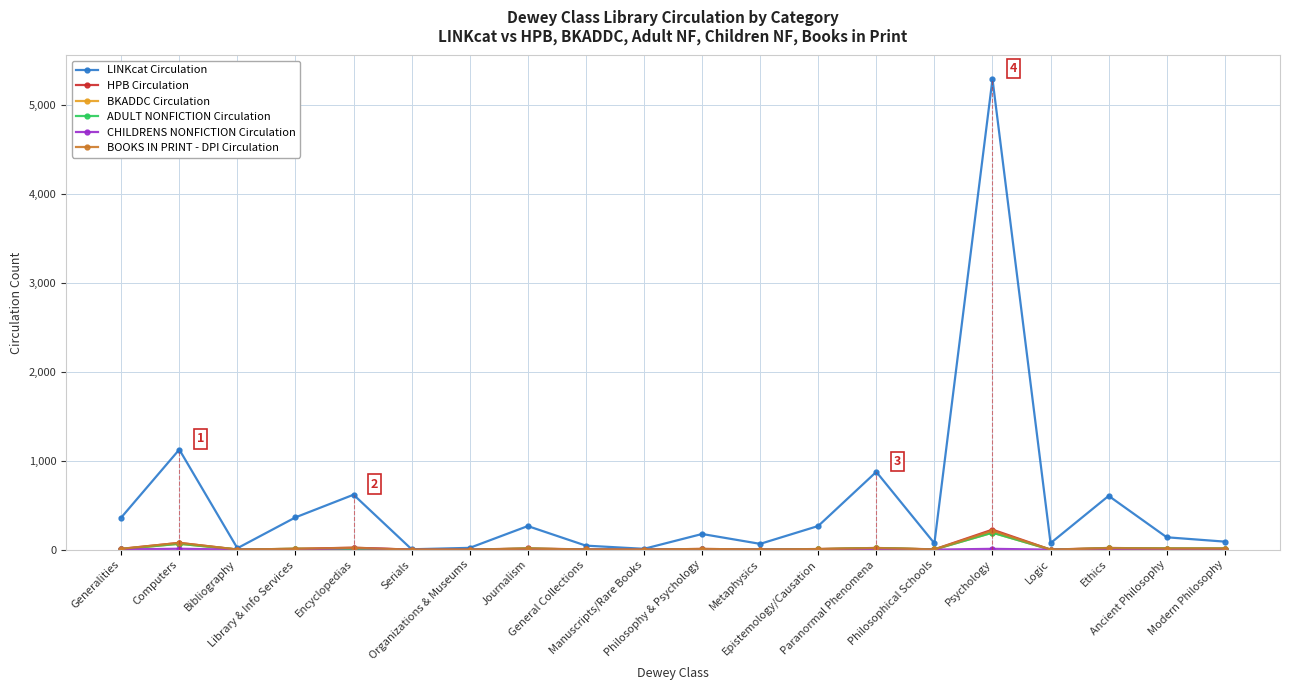

The value of BKADDC Circulation at Library & Info Services is 5. True or false?

False